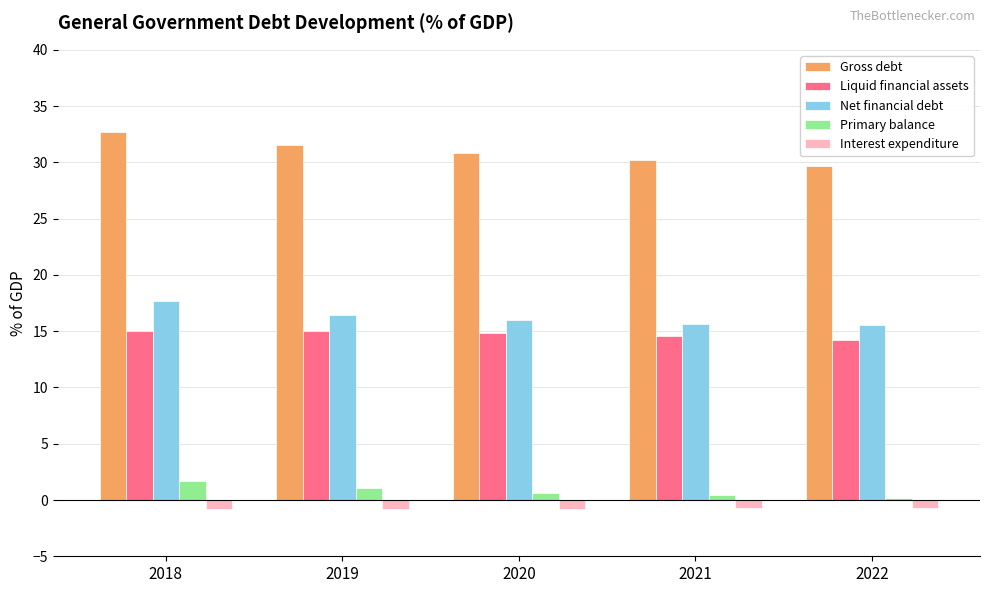

At how many categories does at least one series exceed 10?

5